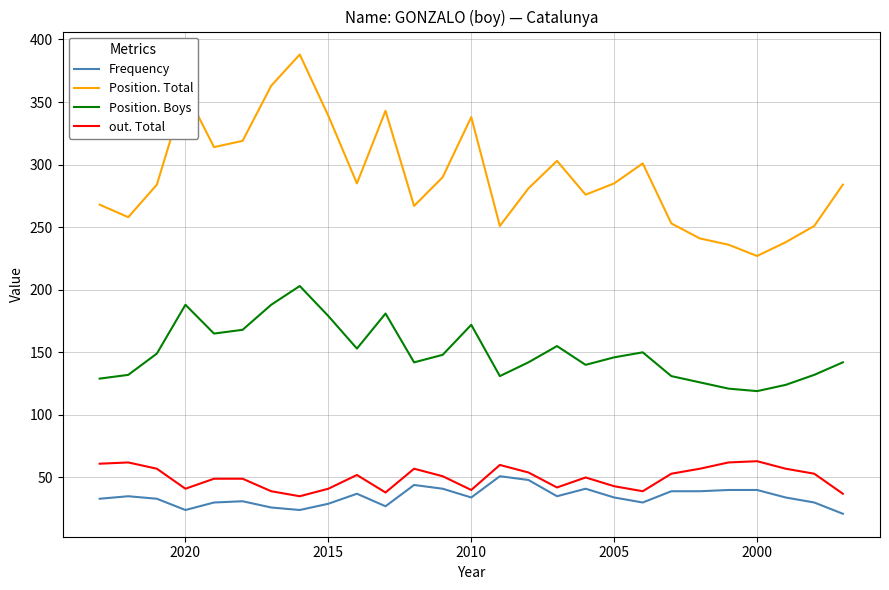

Which series has the largest range (max minus min)?

Position. Total